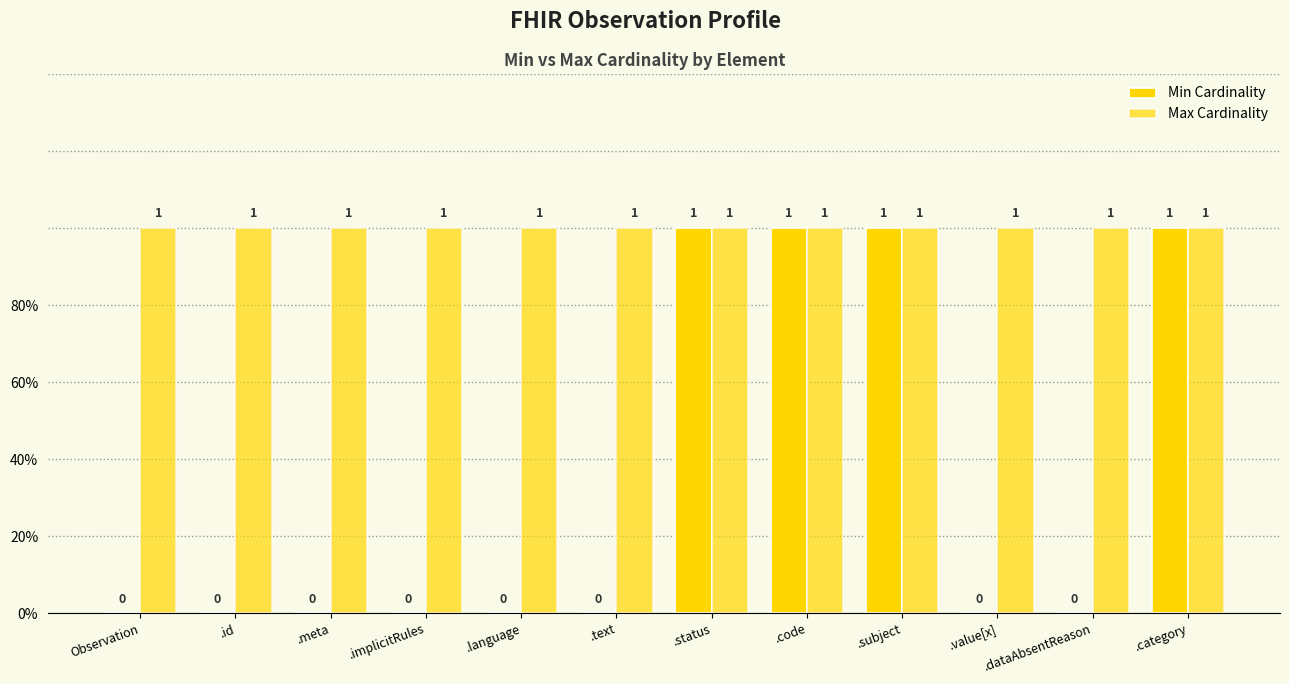

At which category does the chart reach its minimum across all series?

Observation